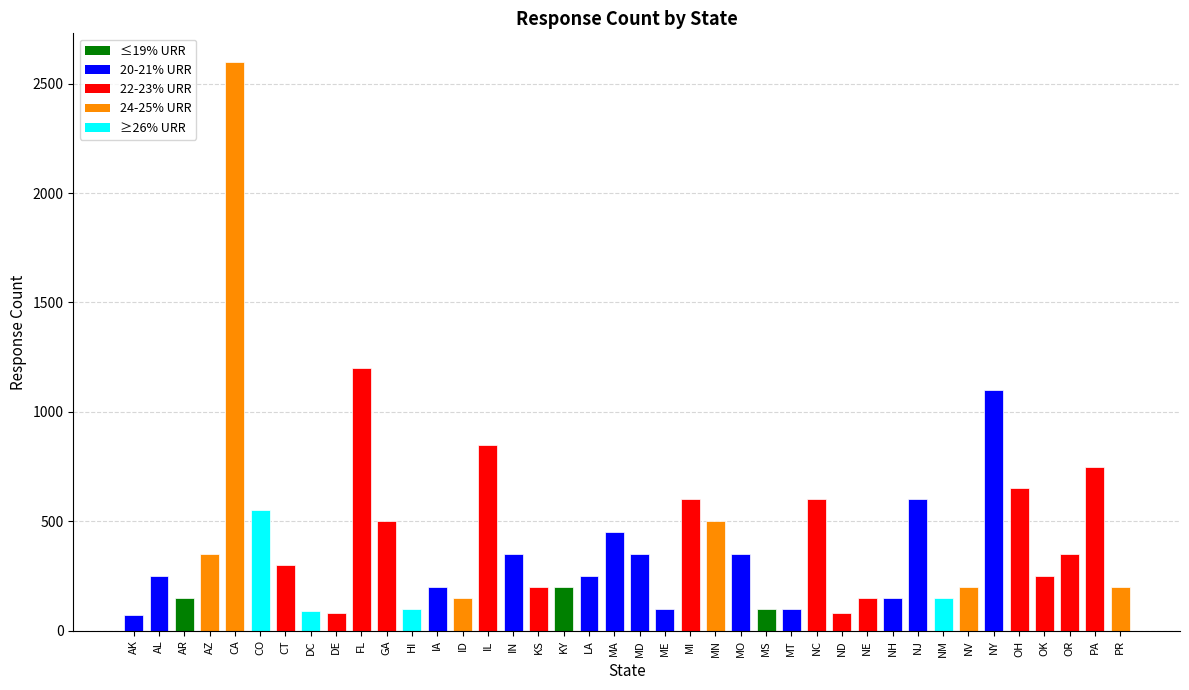

At which label is the value closest to 1335?

FL